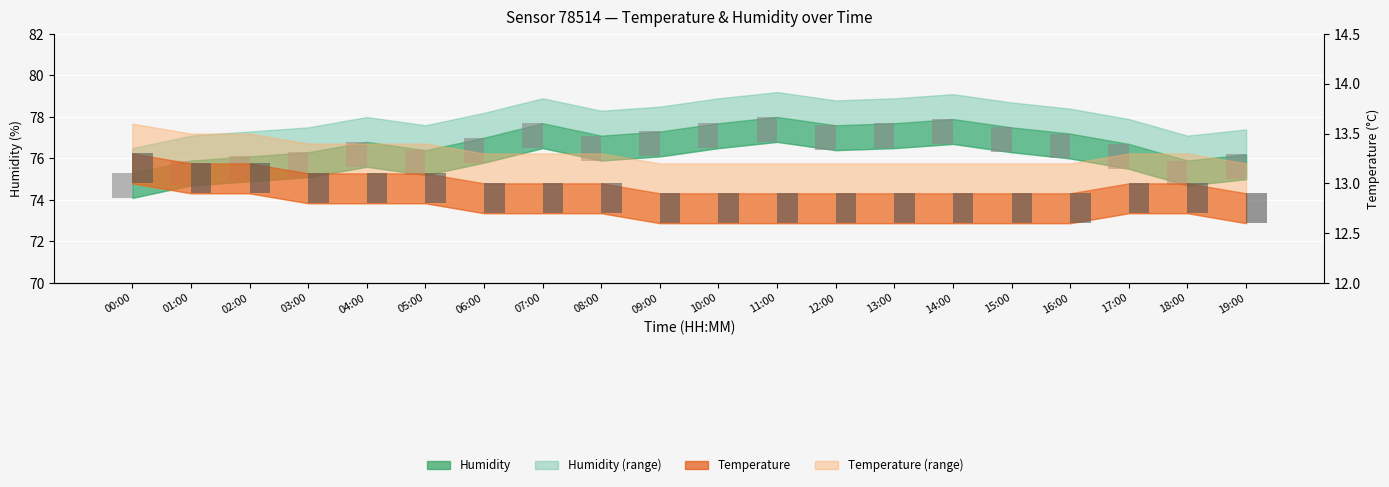

Is the value of temperature_bar at 13:00 greater than the value of humidity_bar at 06:00?

No